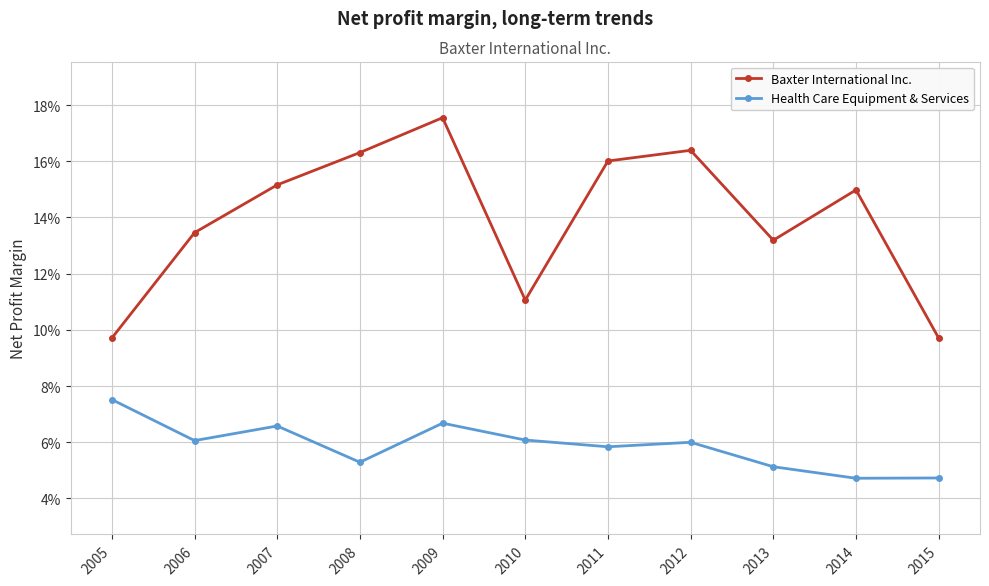

Reading left to right, what are all the values shown in this chart?

Baxter International Inc.: 2005=0.1	2006=0.1	2007=0.2	2008=0.2	2009=0.2	2010=0.1	2011=0.2	2012=0.2	2013=0.1	2014=0.1	2015=0.1
Health Care Equipment & Services: 2005=0.1	2006=0.1	2007=0.1	2008=0.1	2009=0.1	2010=0.1	2011=0.1	2012=0.1	2013=0.1	2014=0.0	2015=0.0